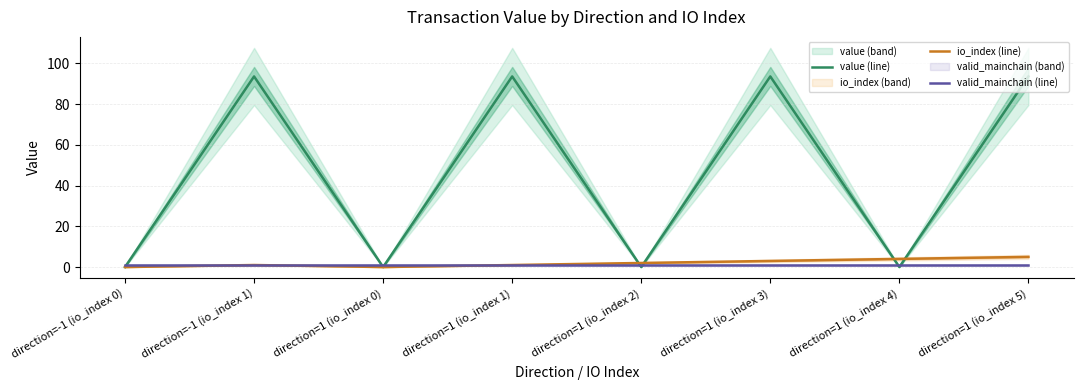

True or false: value (line) has a value of 93.6 at direction=1 (io_index 5).

True